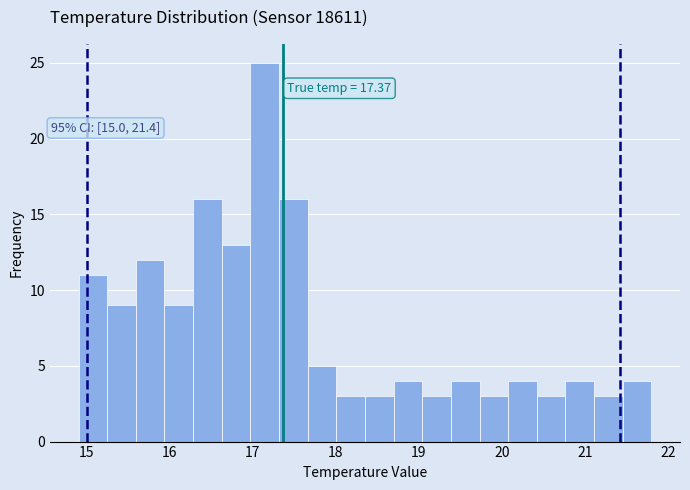

Around what value on the x-axis is the tallest bar? Give the approximate position of its centre, as read against the axis.

17.1